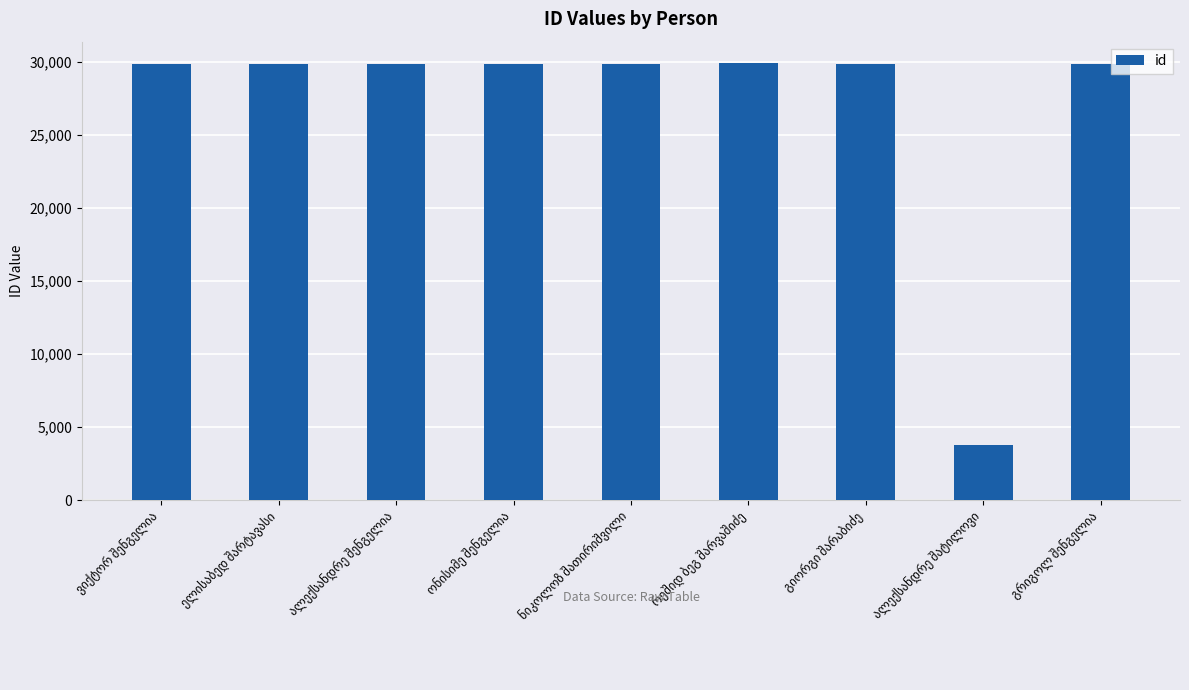

What is the value of the 6th bar from the left?

29867